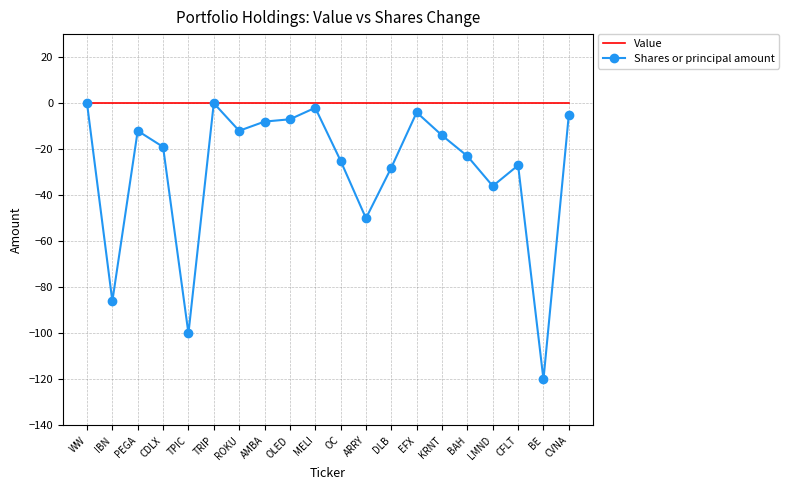

The value of Value at IBN is 0. True or false?

True